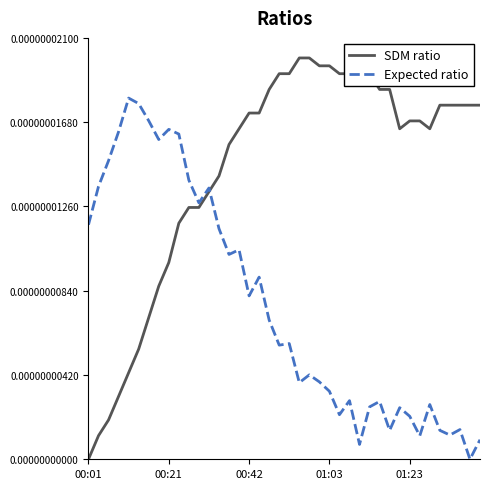

Which series has the largest range (max minus min)?

SDM ratio